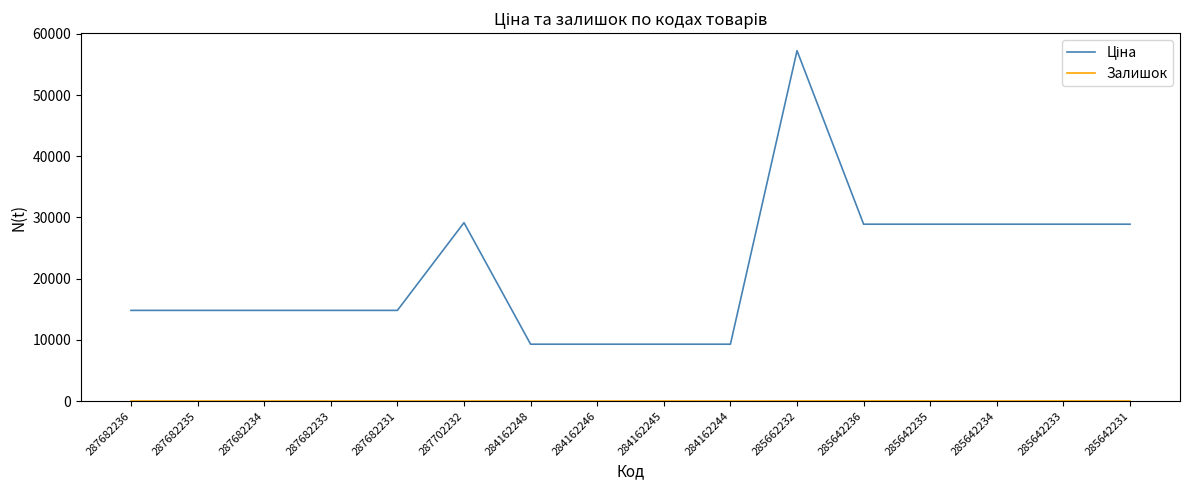

Which category has the highest value across all series?

285662232